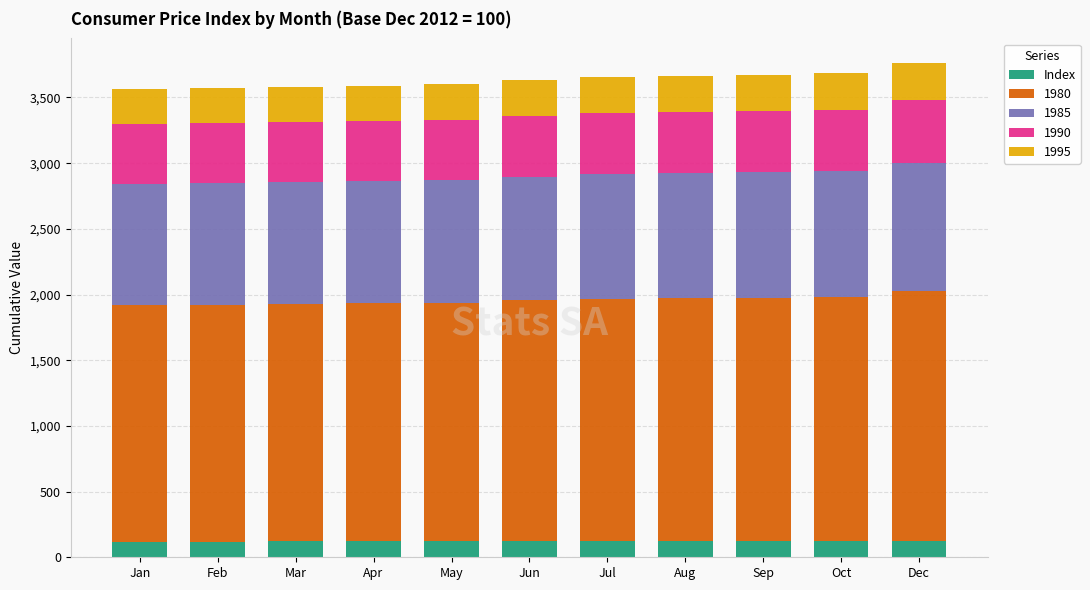

What is the sum of all Index values?

1339.7